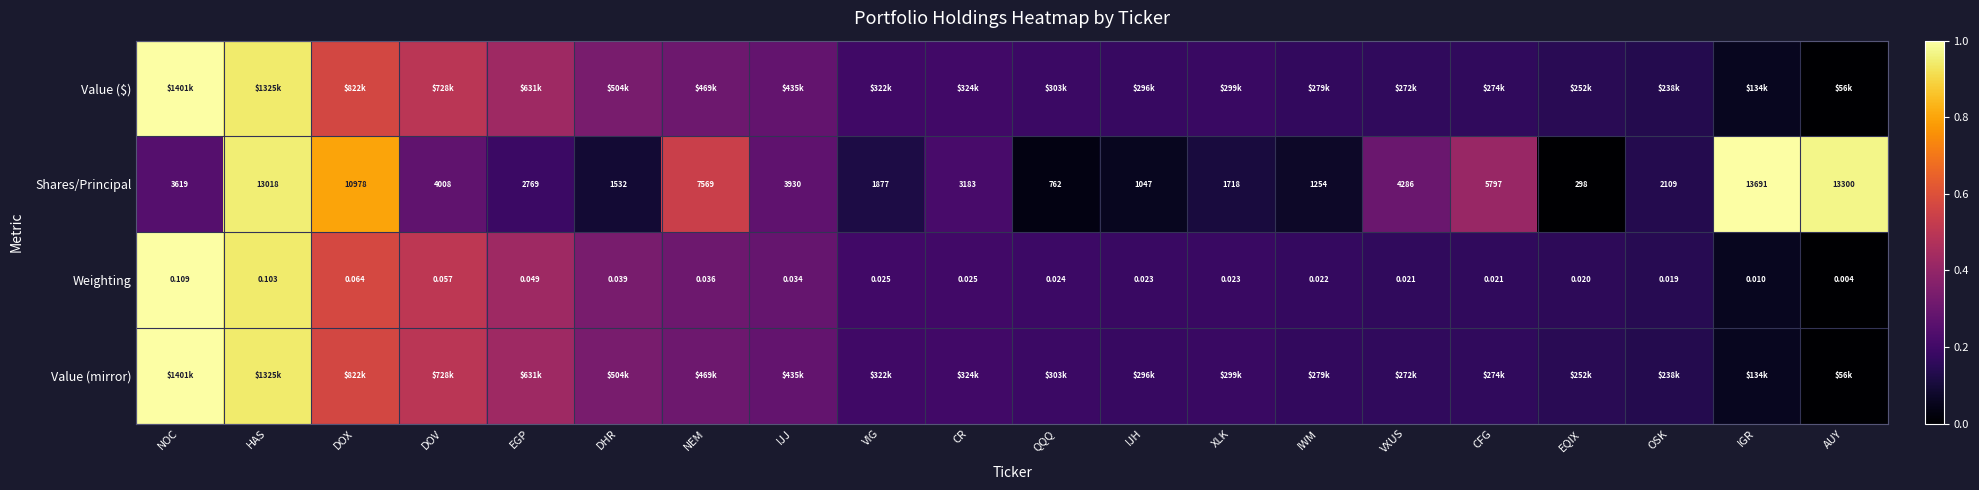

List the labels in order of Shares/Principal value, smallest first.

EQIX, QQQ, IJH, IWM, DHR, XLK, VIG, OSK, EGP, CR, NOC, IJJ, DOV, VXUS, CFG, NEM, DOX, HAS, AUY, IGR